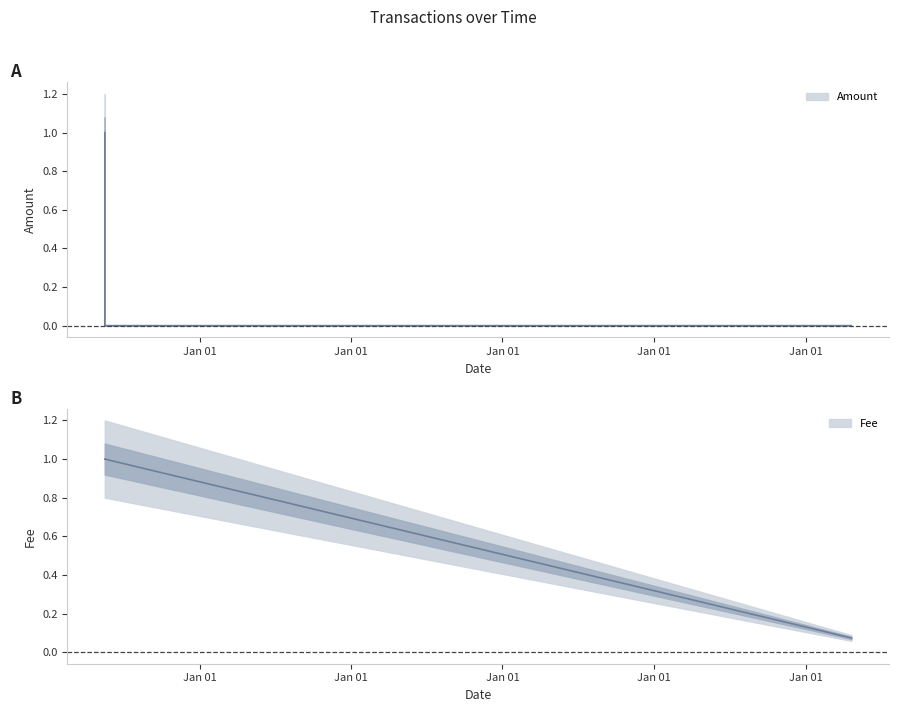

What position from the right is 2017-05-17 16:20:42?

5